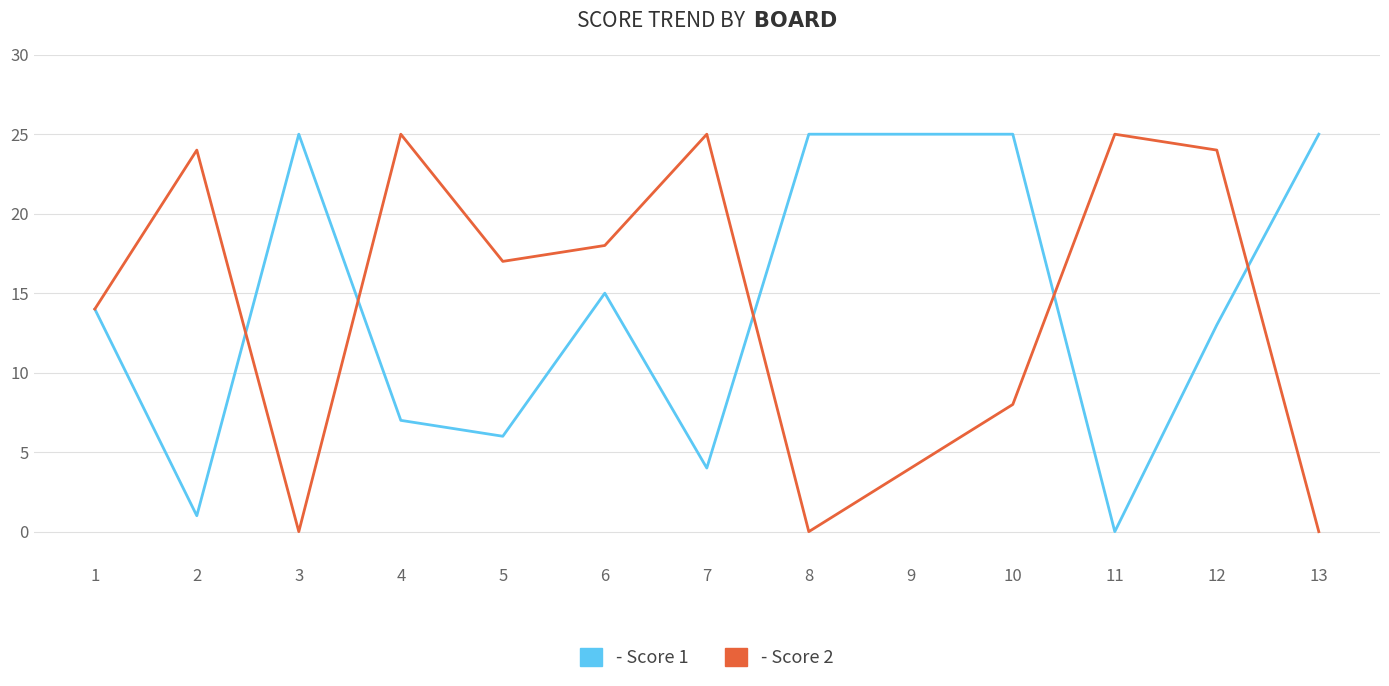

What is the difference between the highest and lowest values at 11?

25